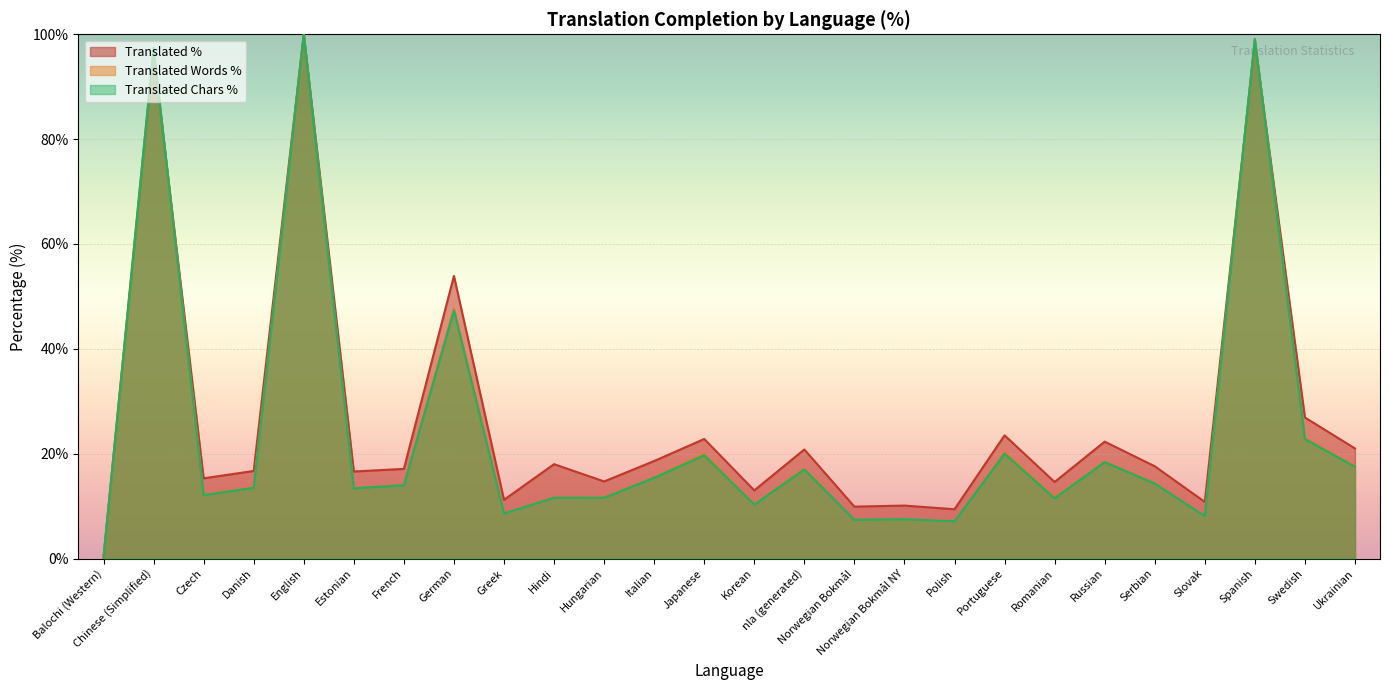

Which series ends up on top after the final intersection of translated_percent and translated_chars_percent?

translated_percent